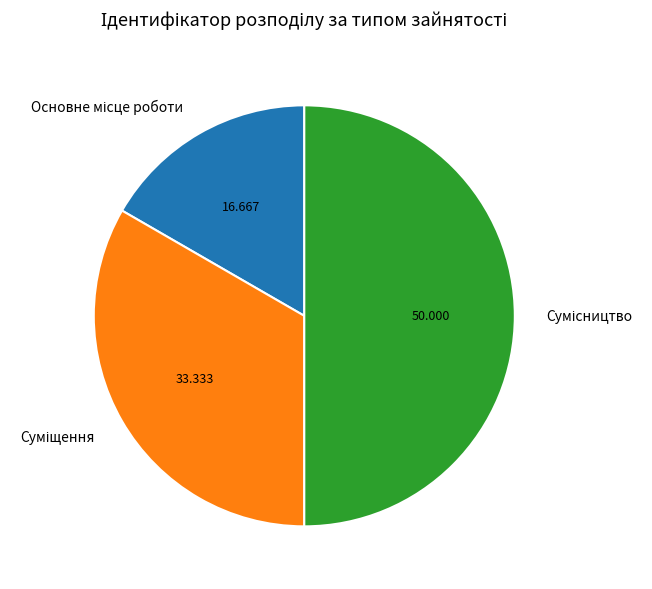

Does Основне місце роботи represent more than half of the total?

No